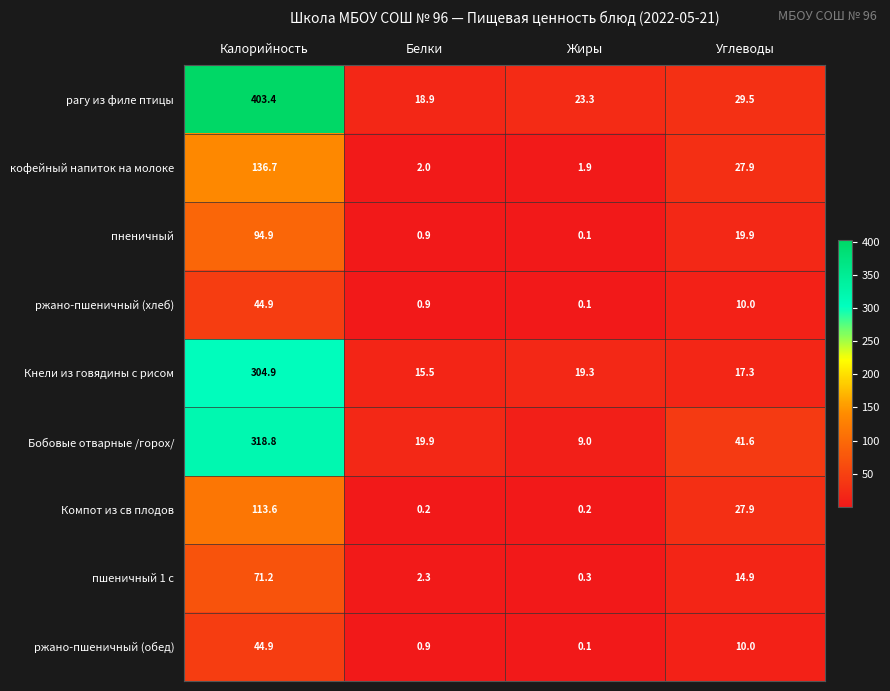

Which series changed the most between Калорийность and Белки?

рагу из филе птицы